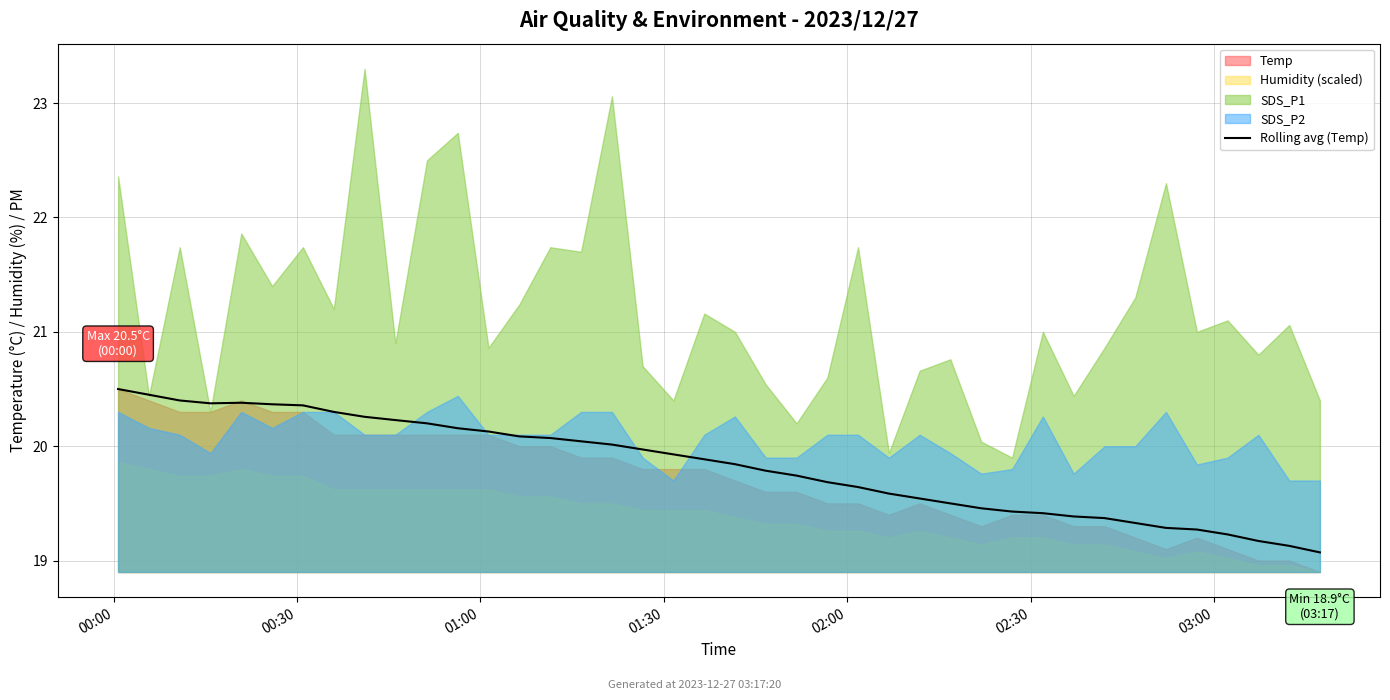

What is the minimum value for Rolling avg (Temp)?

19.1